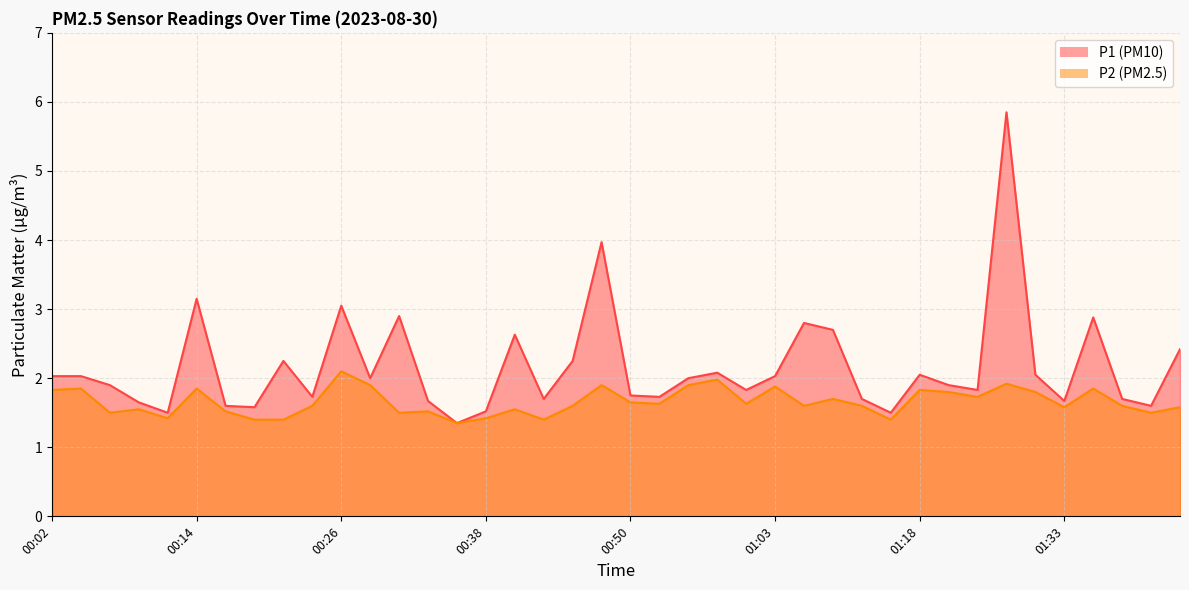

How many series are shown in this chart?

2